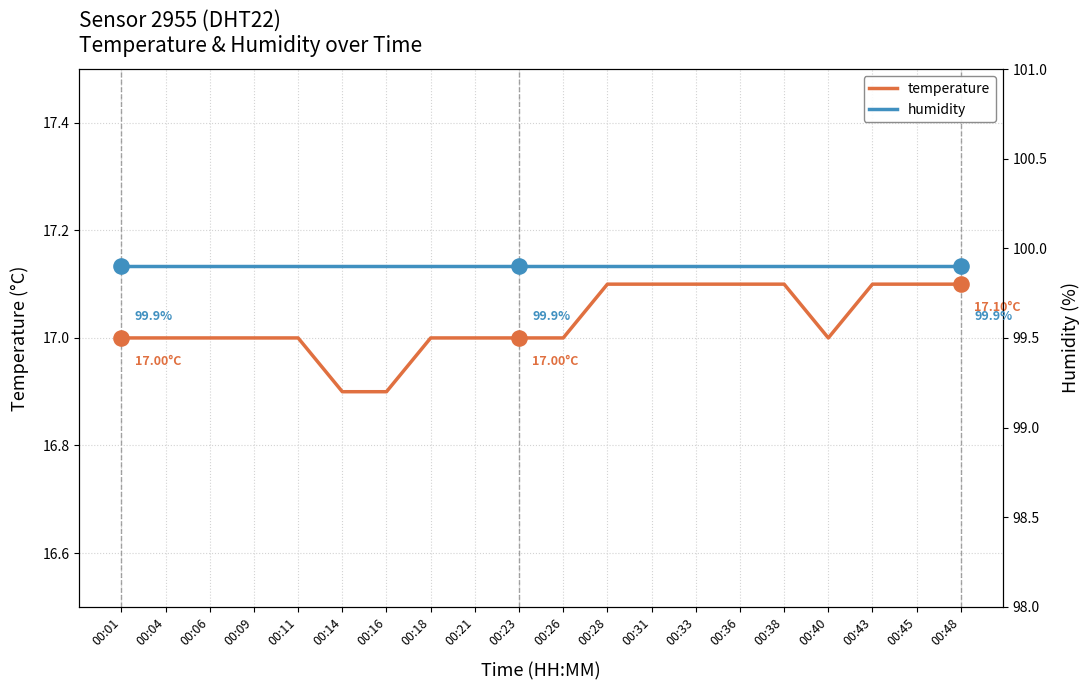

Which series has the largest Y range (max minus min)?

temperature